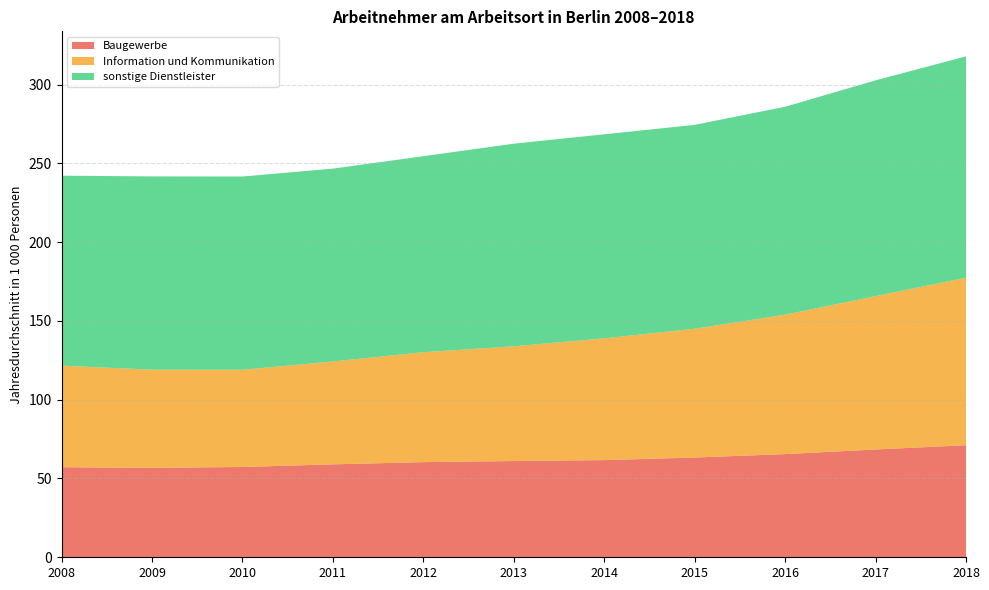

Reading left to right, list all the values displayed in this chart.

Baugewerbe: 57.2	56.8	57.3	59.0	60.4	61.1	61.7	63.3	65.5	68.4	71.1
Information und Kommunikation: 64.4	62.2	61.7	65.3	69.7	72.8	77.3	81.7	88.5	97.3	106.3
sonstige Dienstleister: 120.6	122.7	122.6	122.4	124.4	128.6	129.5	129.4	132.0	136.9	140.4